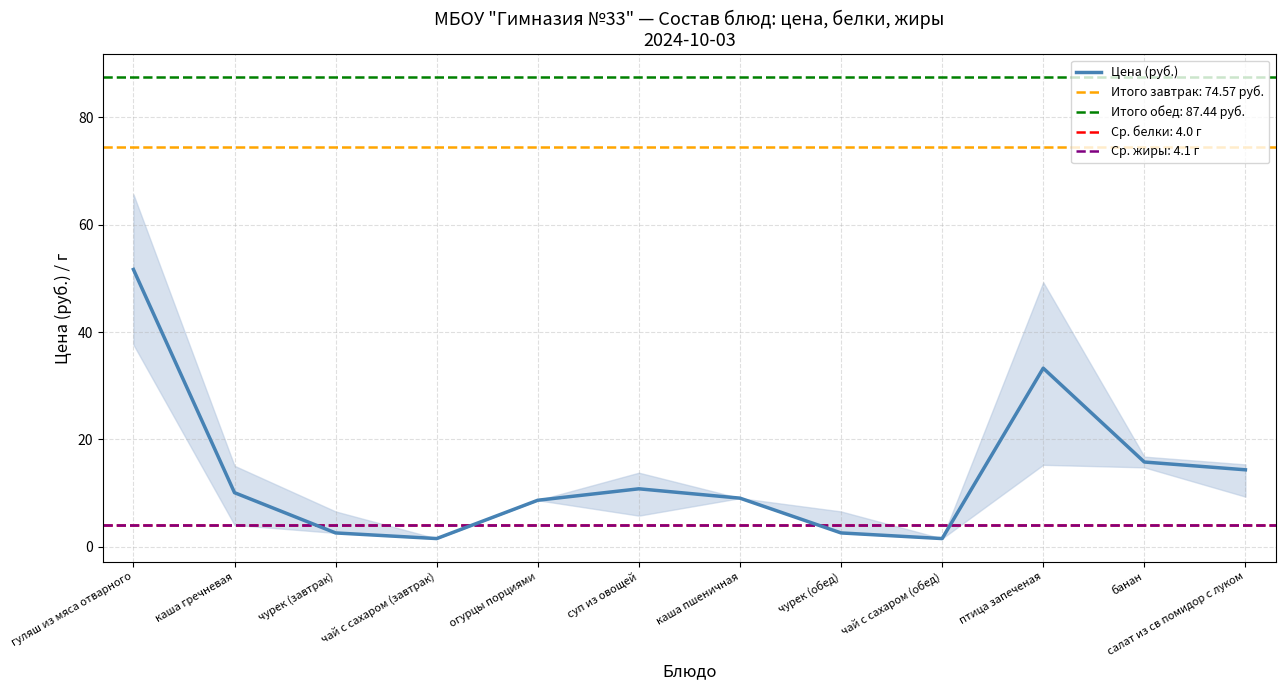

What is the value of the 6th point from the left?

10.8